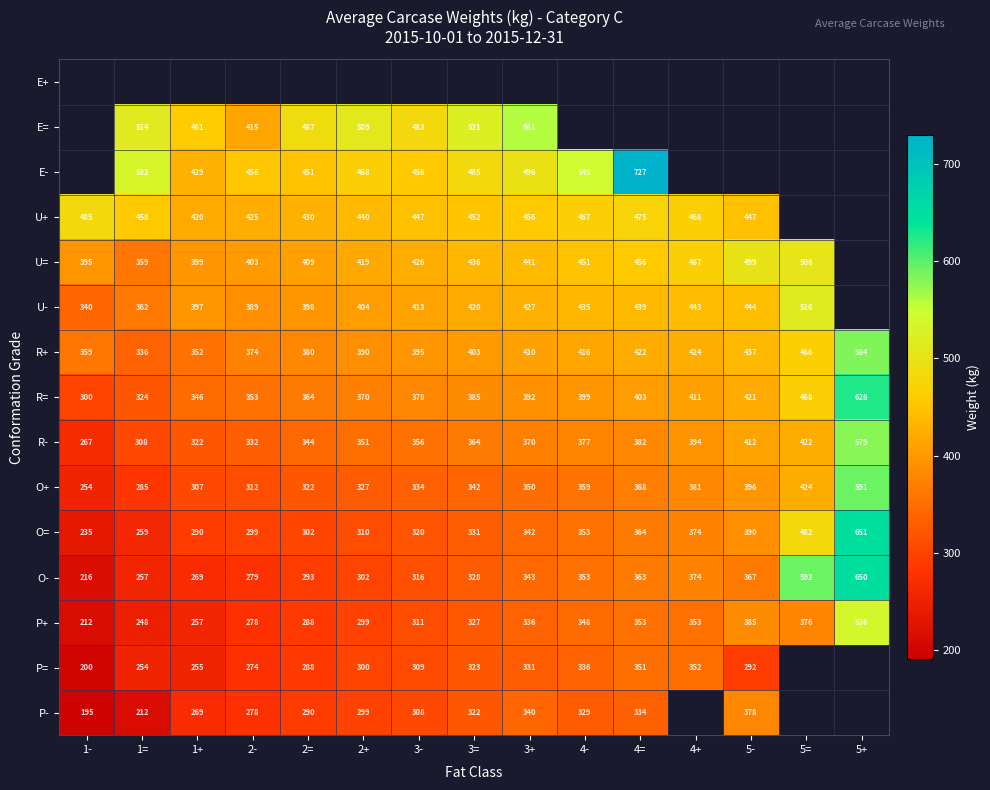

What is the average value of the O- series?

353.5